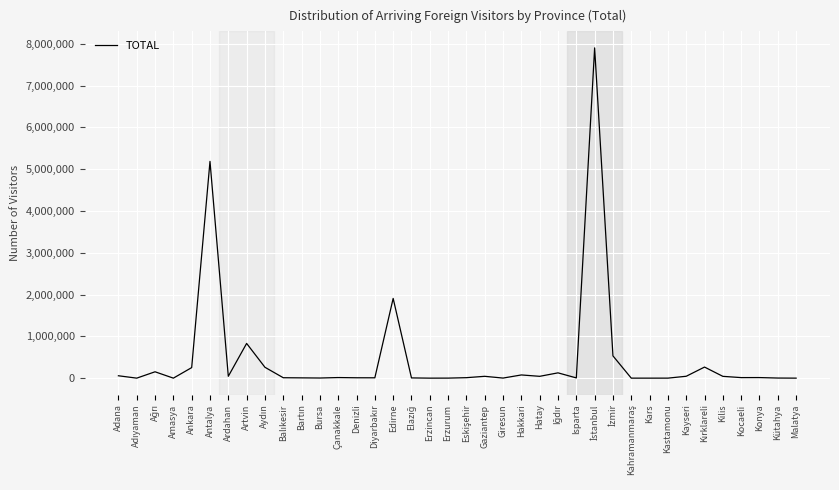

What is the difference between the maximum and minimum values?

7903535